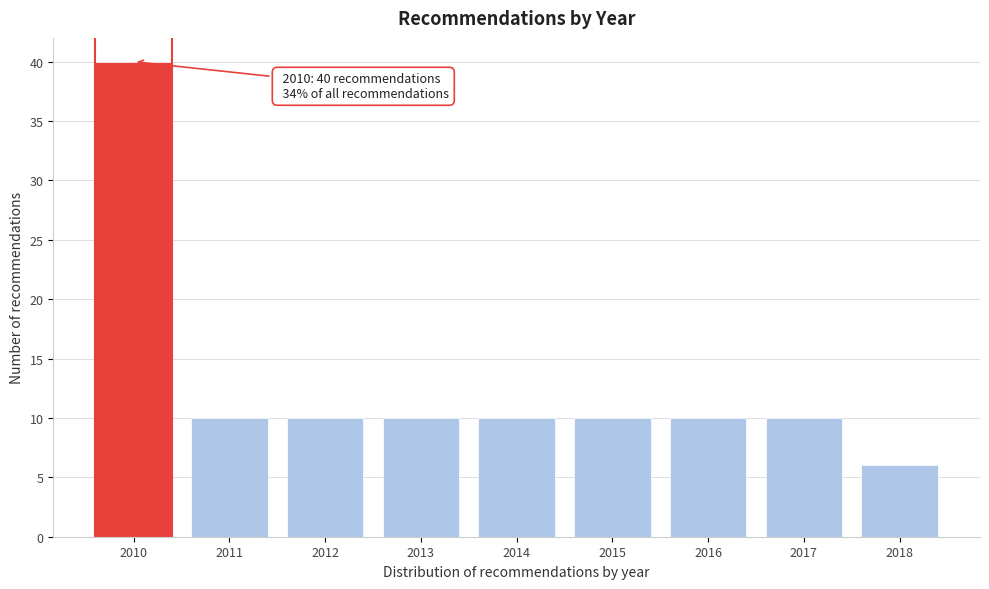

Reading left to right, extract all data points from this chart.

2010=40	2011=10	2012=10	2013=10	2014=10	2015=10	2016=10	2017=10	2018=6